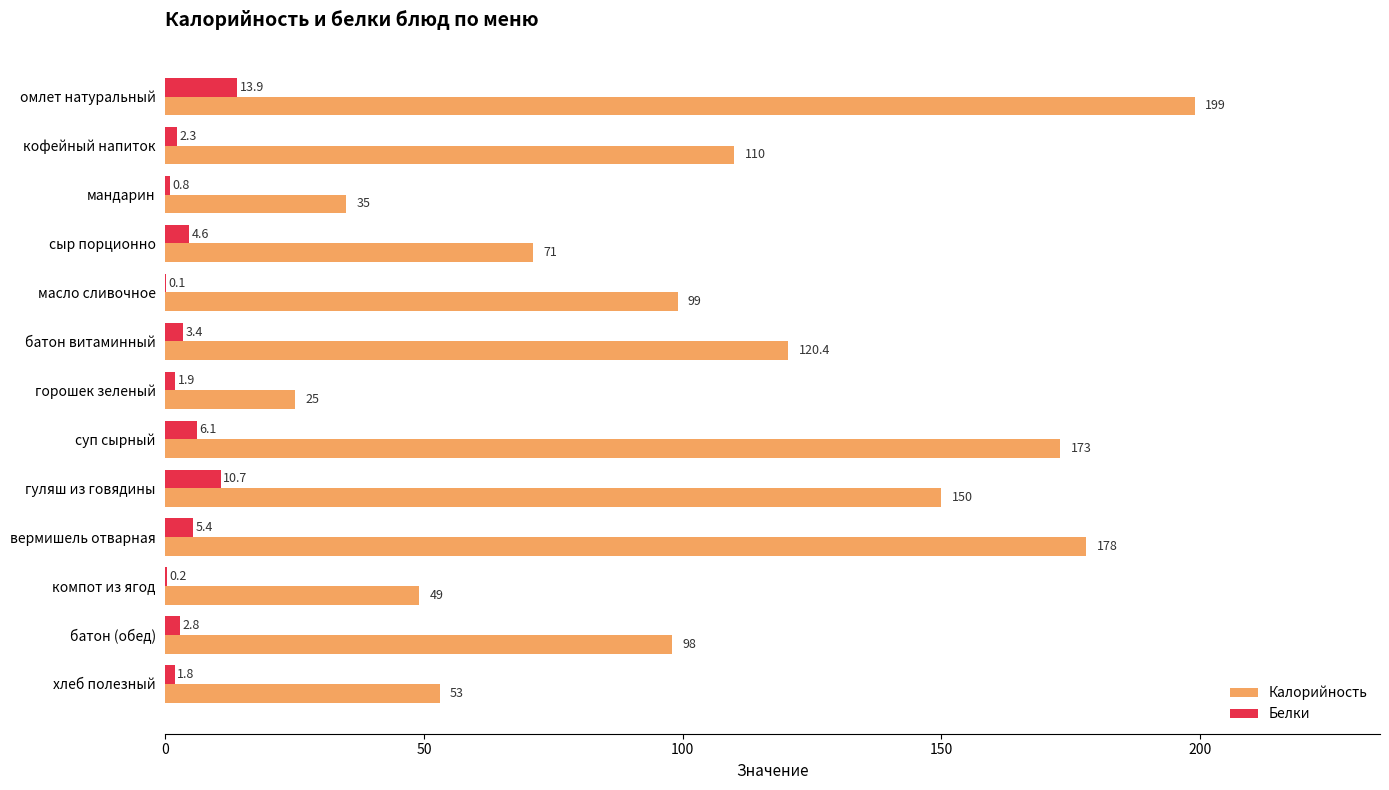

What is the maximum value shown in the chart?

199.0